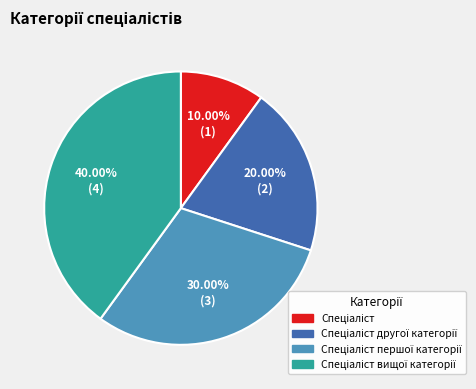

Does any single category account for the majority?

No